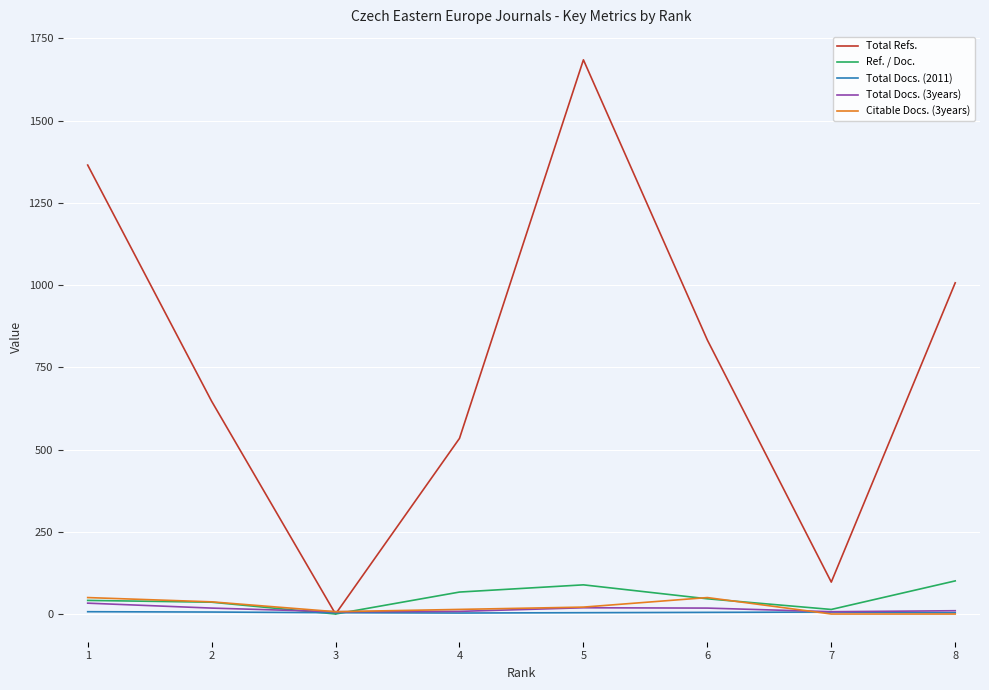

What are all the series names shown in the legend?

Total Refs., Ref. / Doc., Total Docs. (2011), Total Docs. (3years), Citable Docs. (3years)